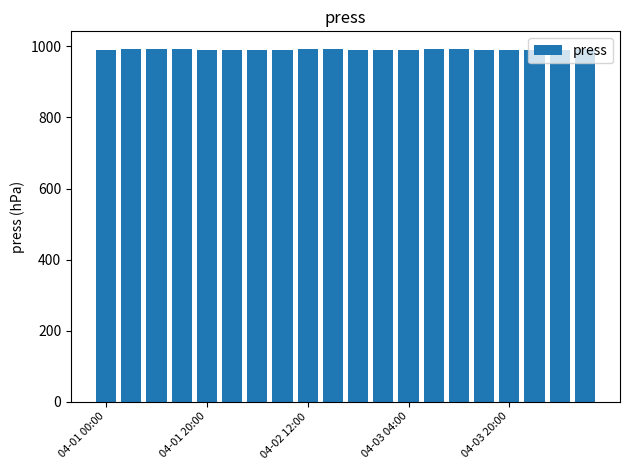

What is the sum of all values?

19821